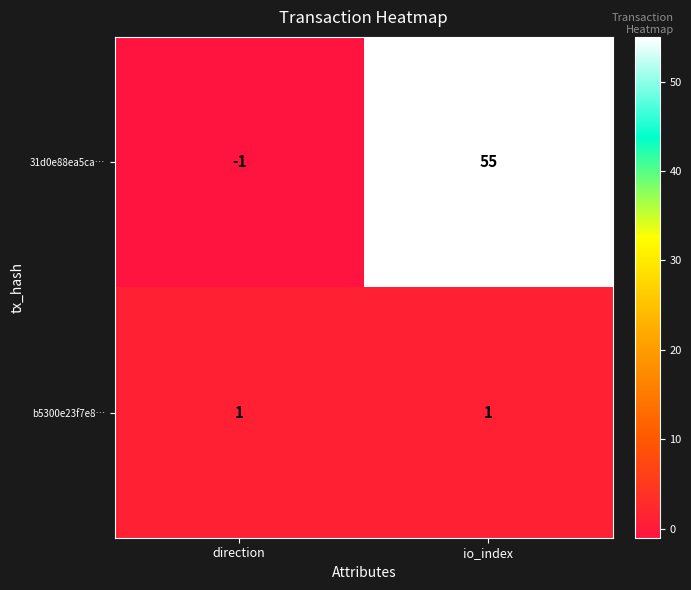

Reading left to right, what are all the values shown in this chart?

31d0e88ea5ca…: direction=-1	io_index=55
b5300e23f7e8…: direction=1	io_index=1